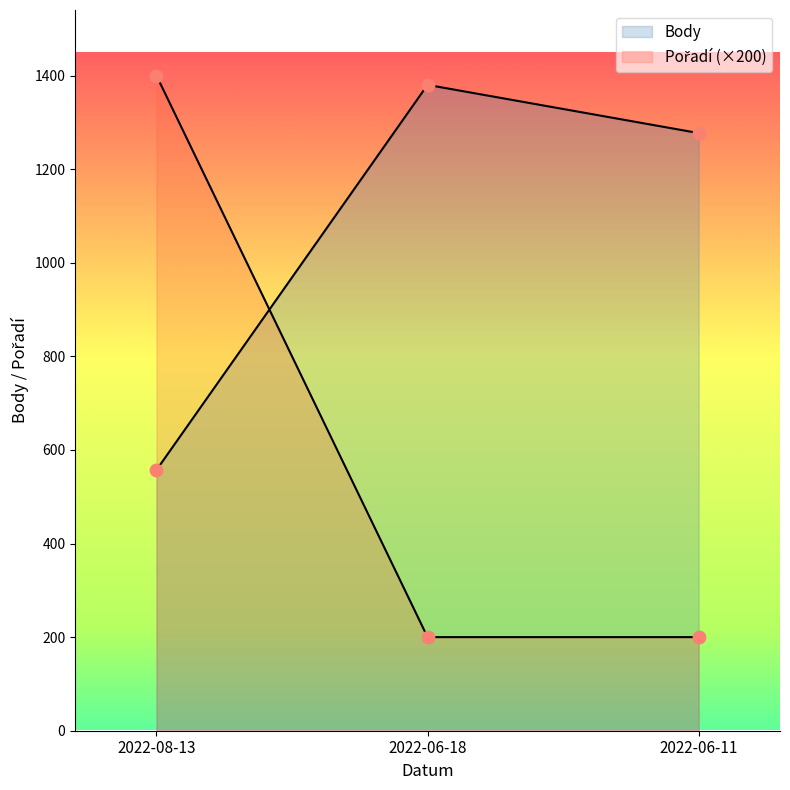

Is the value of Pořadí at 2022-06-11 greater than the value of Body at 2022-06-18?

No